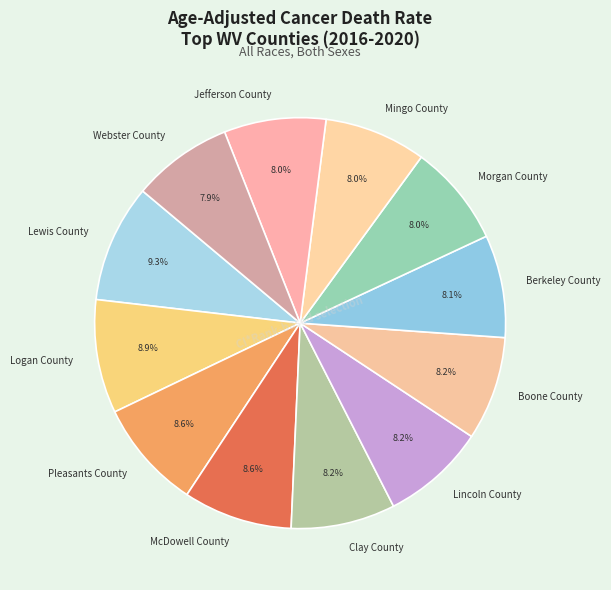

What percentage is NOT represented by Logan County?

91.1%